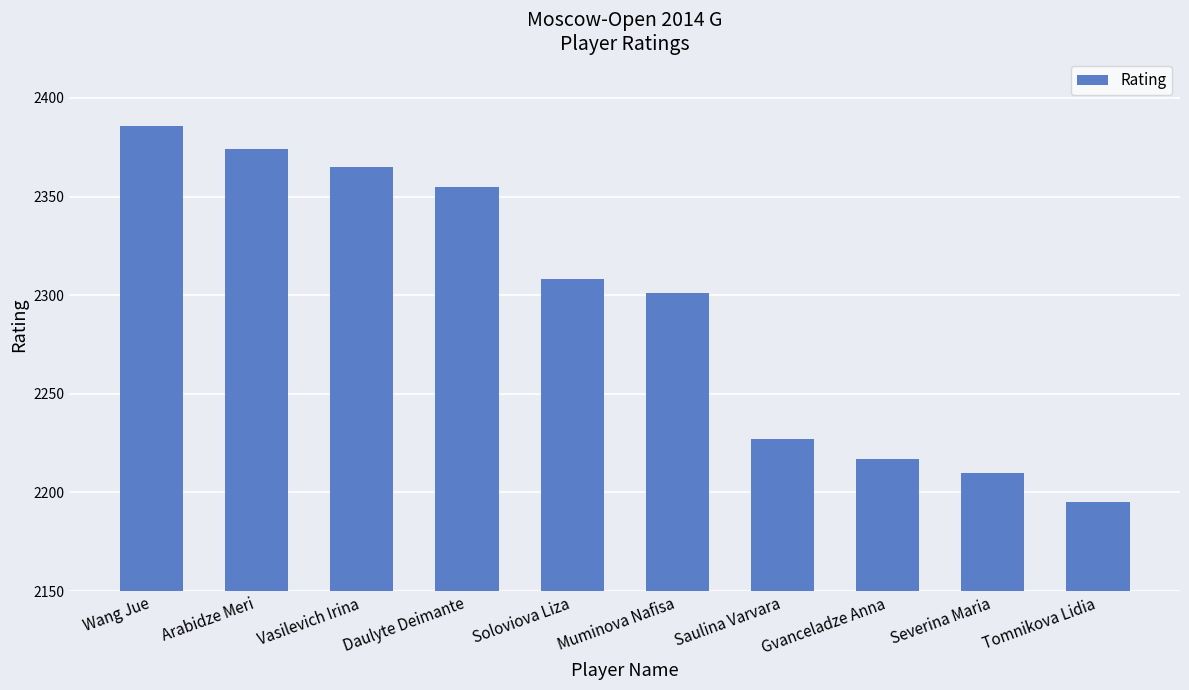

Which category has the lowest value across all series?

Tomnikova Lidia